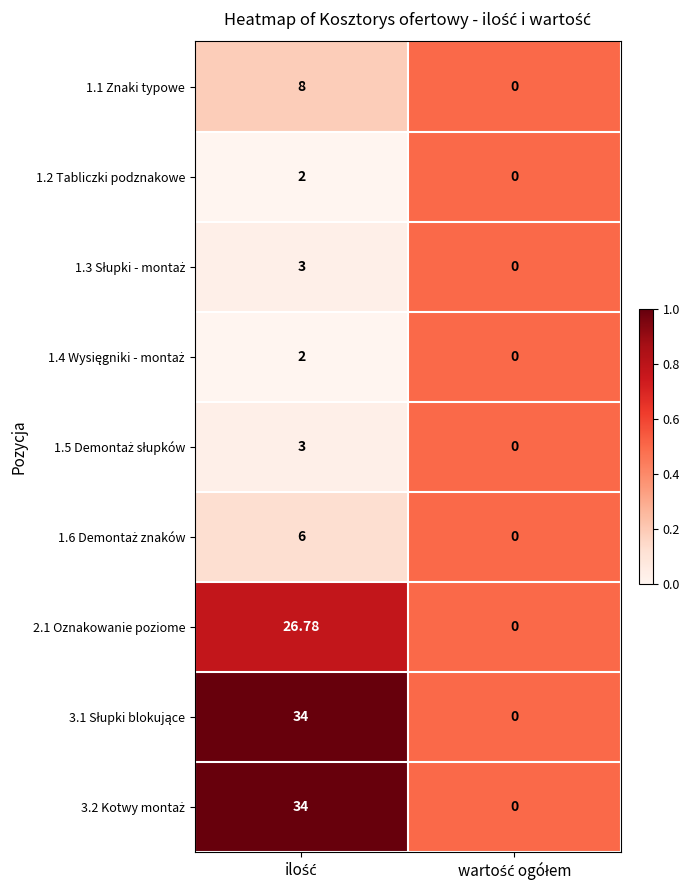

How many distinct data groups are displayed?

9